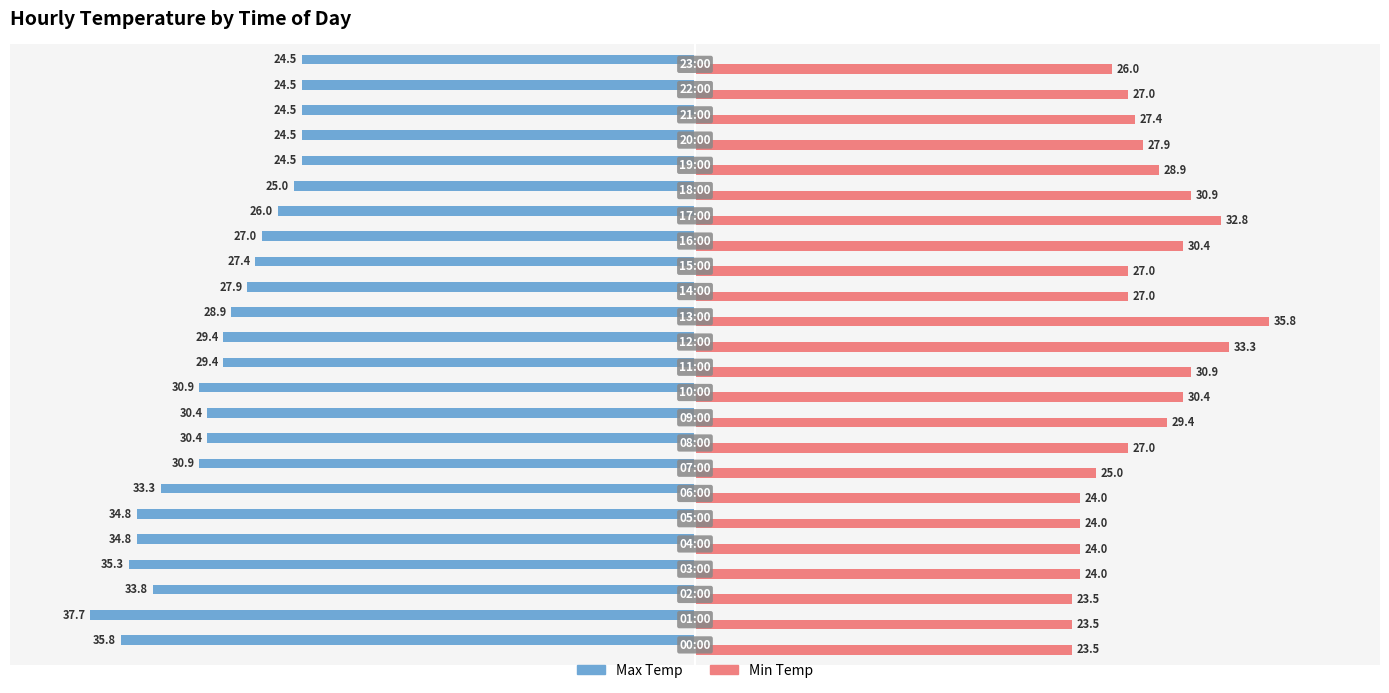

Rank the series by their average value, from lowest to highest.

Max Temp, Min Temp